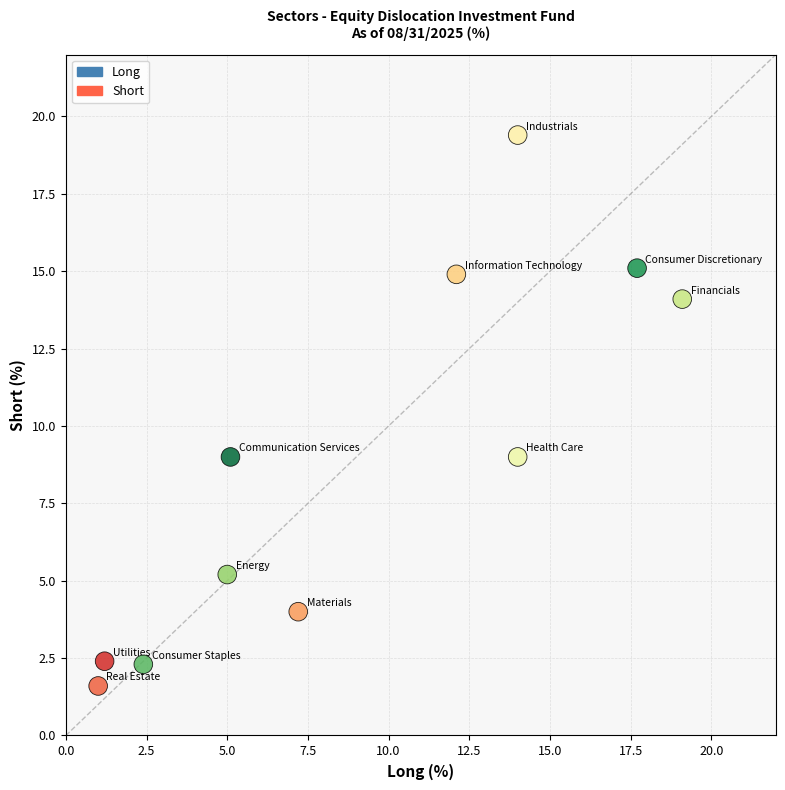

What is the average X value?

9.0